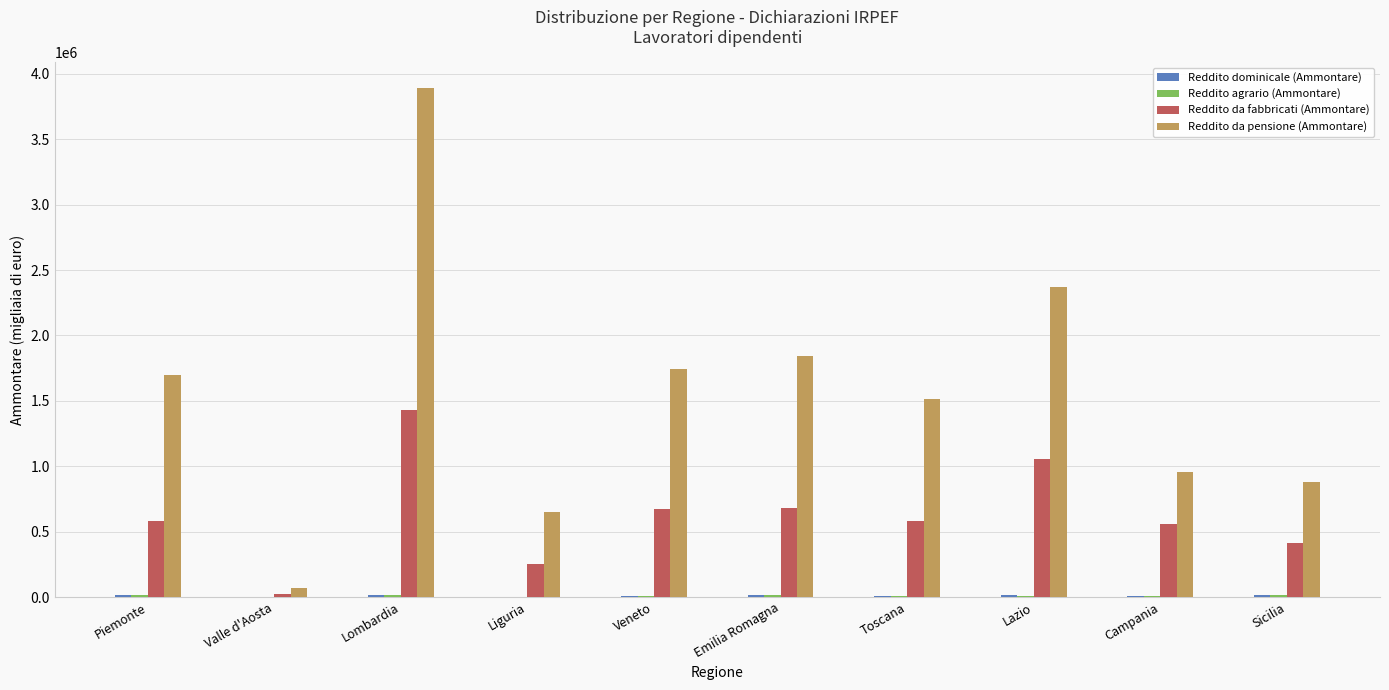

The value of Reddito da pensione (Ammontare) at Toscana is 1510567. True or false?

True